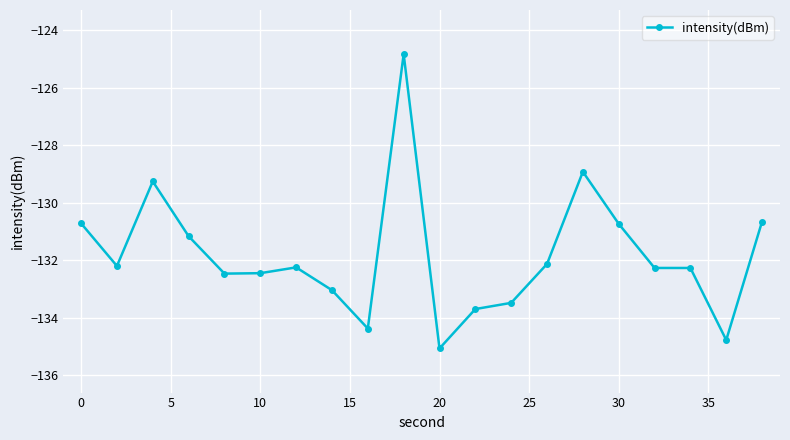

What is the maximum value shown in the chart?

-124.8